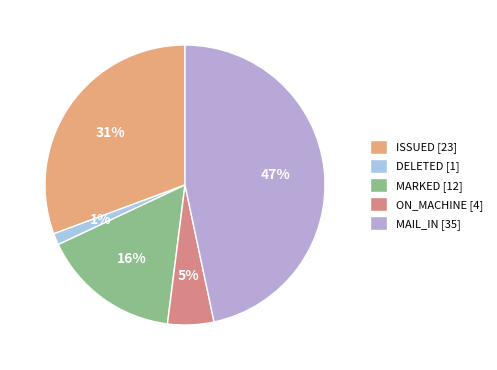

Count the number of slices in the pie.

5